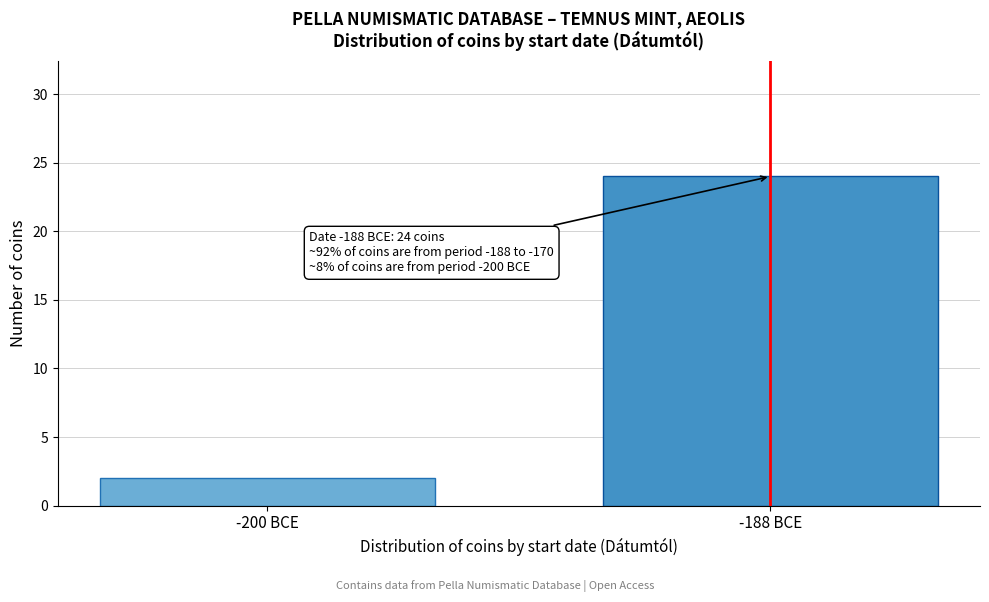

Reading right to left, transcribe all the data shown in this chart.

24	2